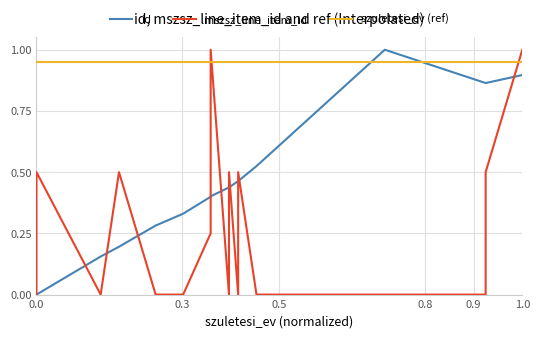

What is the difference between the second highest and minimum values?

0.9